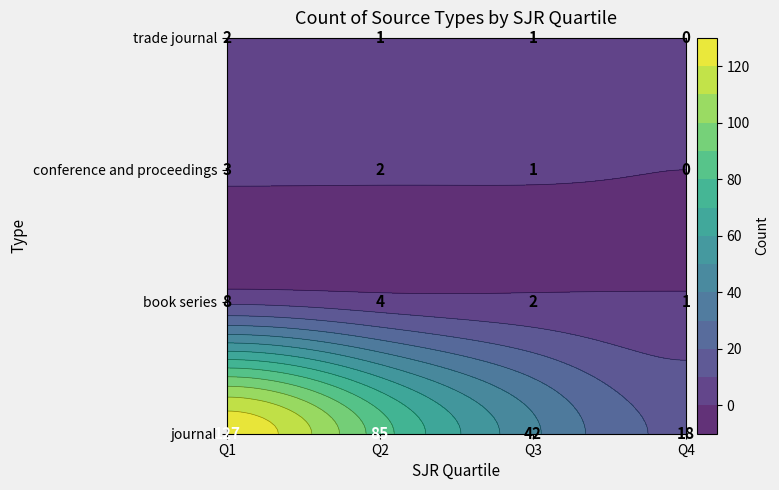

Reading right to left, transcribe all the data shown in this chart.

0	1	1	2	0	1	2	3	1	2	4	8	18	42	85	127